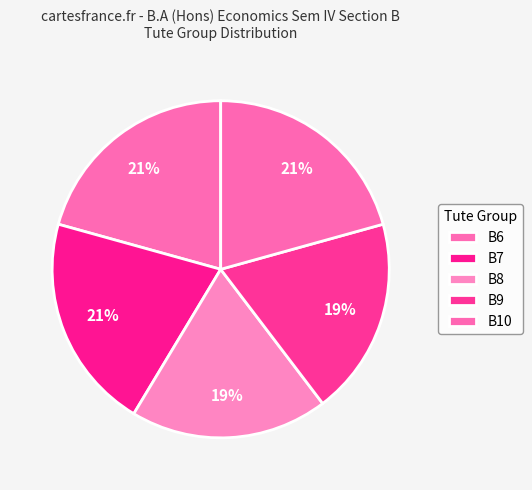

To the nearest percent, what is the combined percentage of B6 and B9?

40%